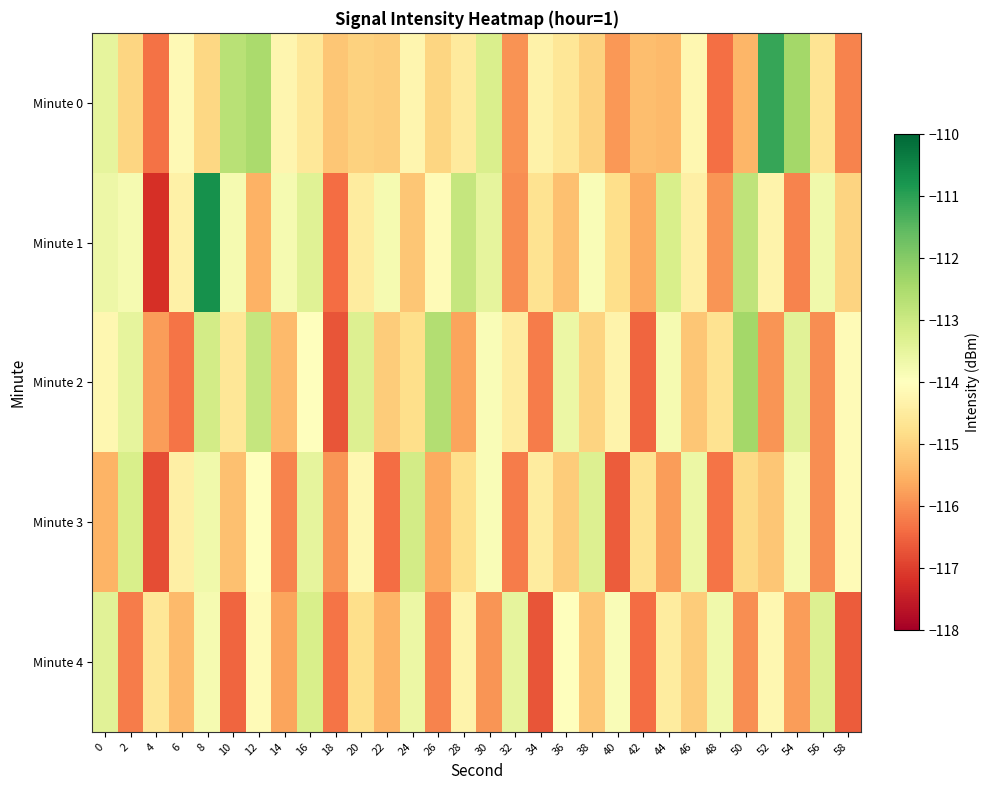

Which series has the widest spread of values?

Minute 1